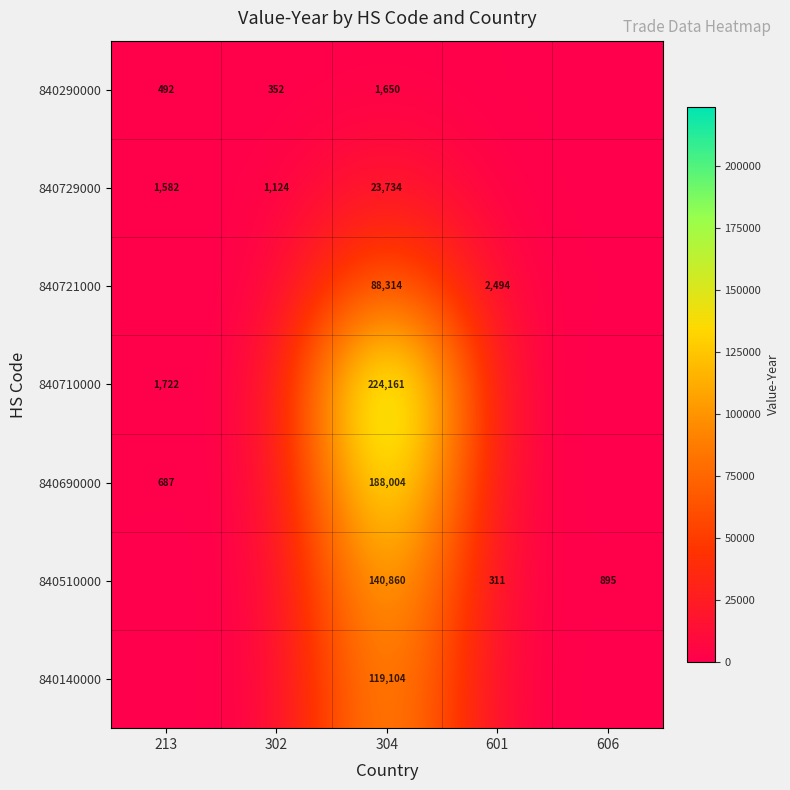

At 304, list the series in order from smallest to largest.

840290000, 840729000, 840721000, 840140000, 840510000, 840690000, 840710000